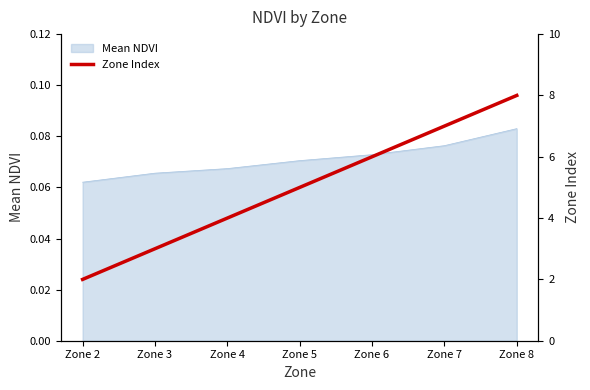

Which category has the highest value in the Mean NDVI series?

Zone 8